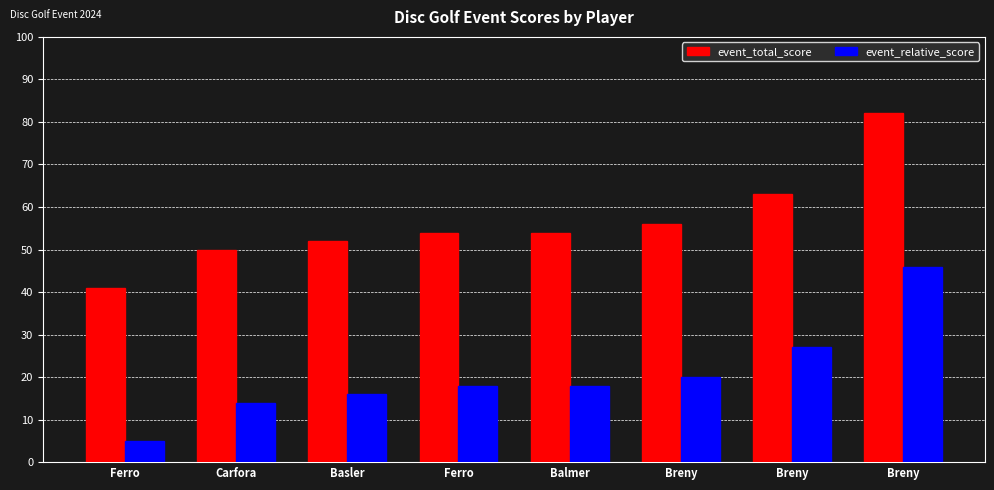

Does the chart contain any negative values?

No